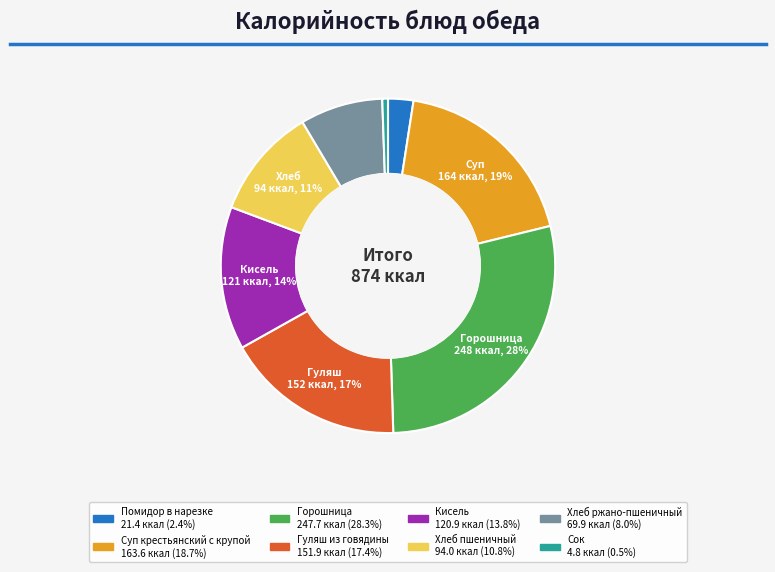

Which category has the smallest portion of the pie?

Сок